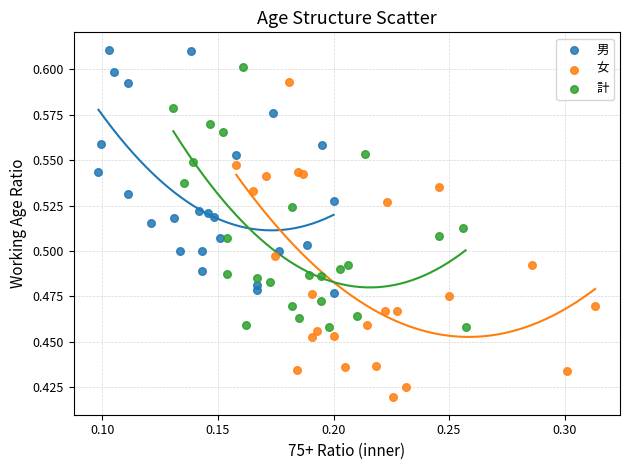

Which series contains the lowest Y value?

女